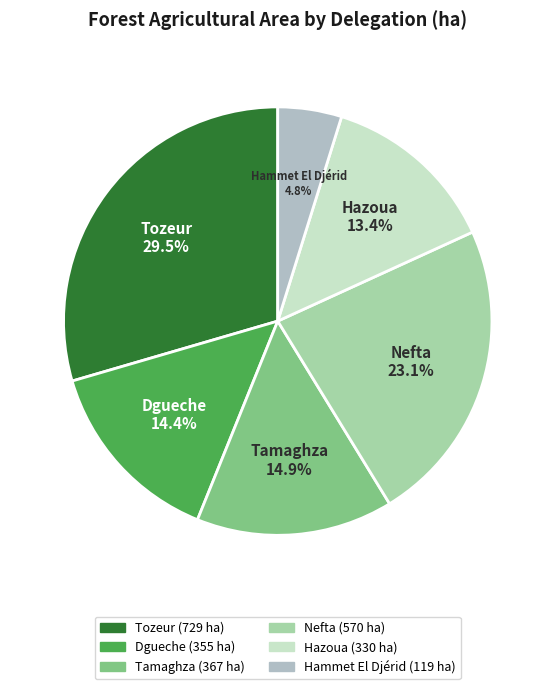

Between Tozeur and Nefta, which is larger?

Tozeur